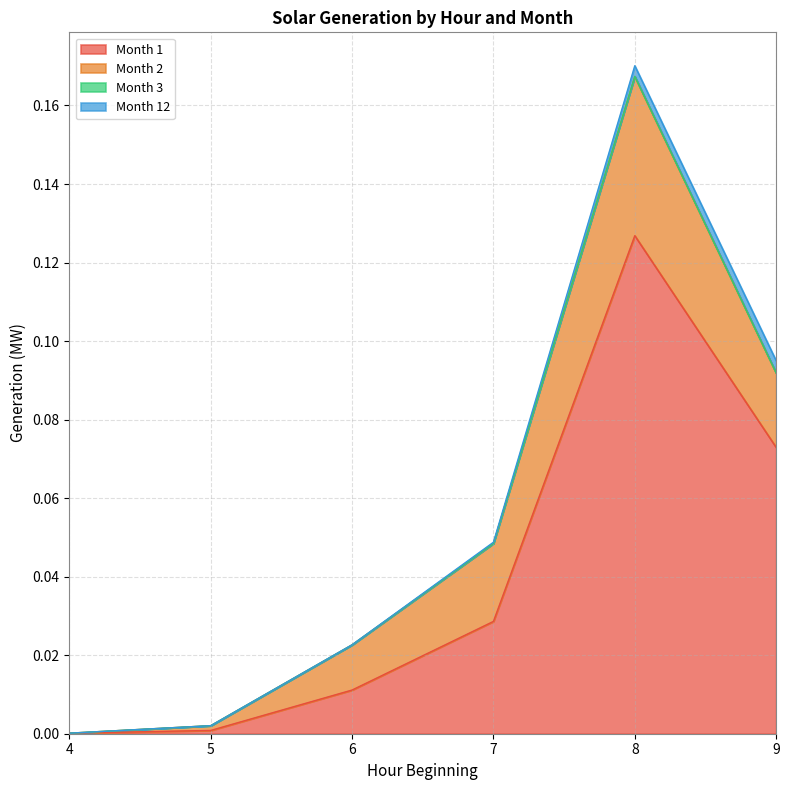

True or false: Month 12 and Month 1 cross at least once.

False